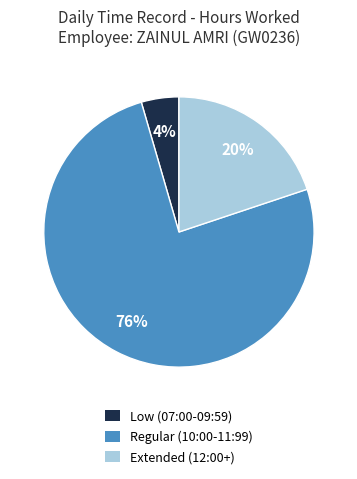

Is there a majority slice in this chart?

Yes